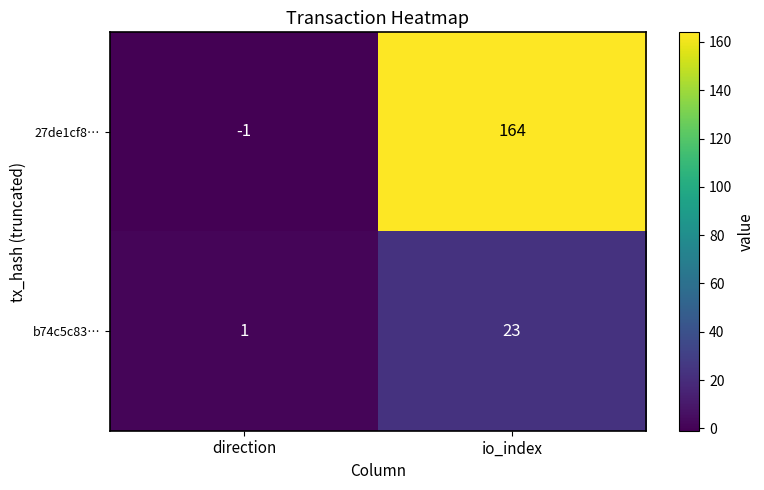

Which series has the largest total across all categories?

27de1cf8…